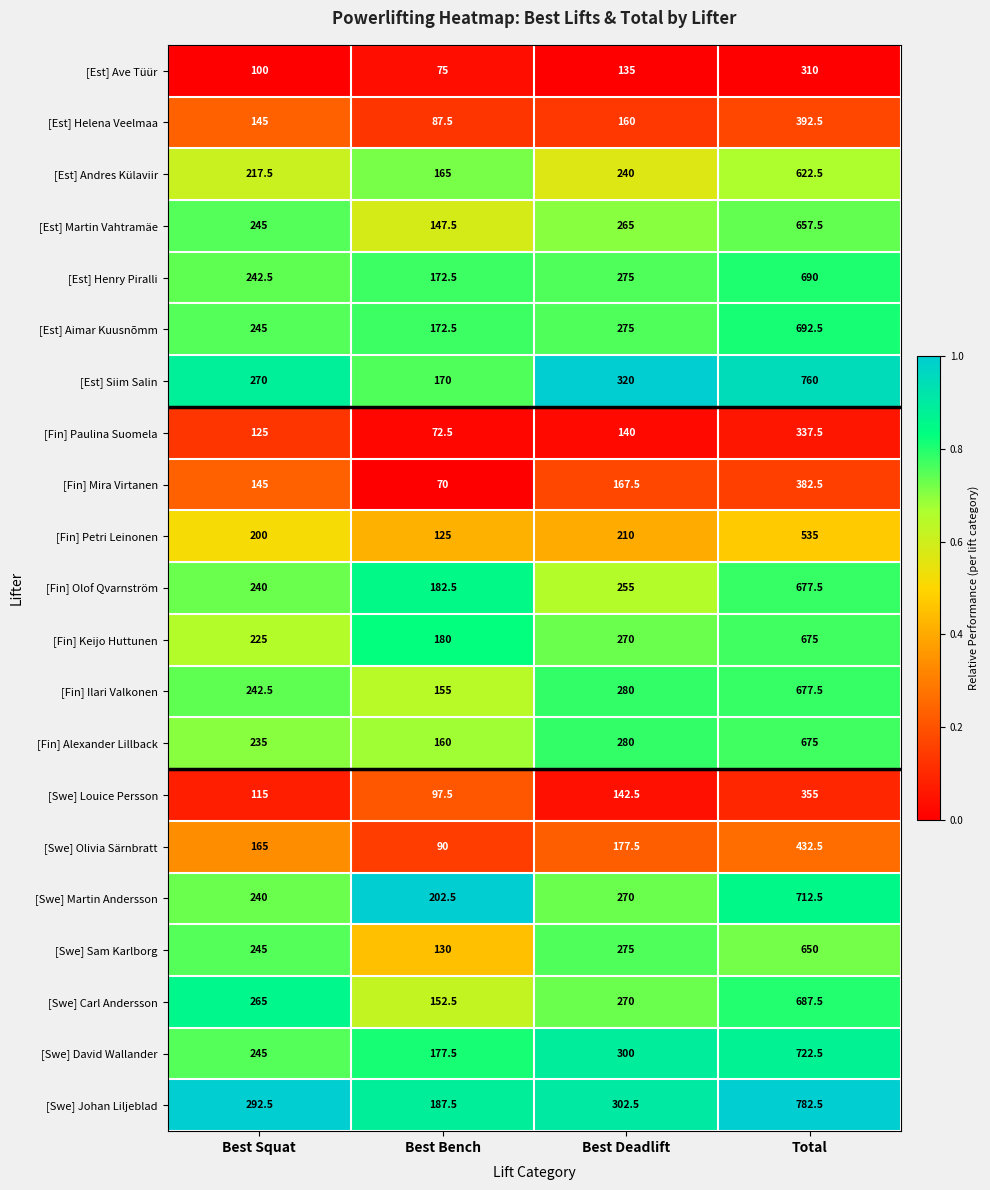

What is the maximum value for [Est] Helena Veelmaa?

392.5